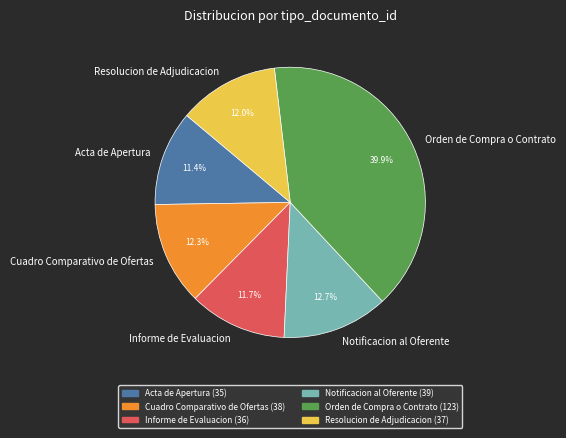

To the nearest percent, what is the combined percentage of Cuadro Comparativo de Ofertas and Resolucion de Adjudicacion?

24%